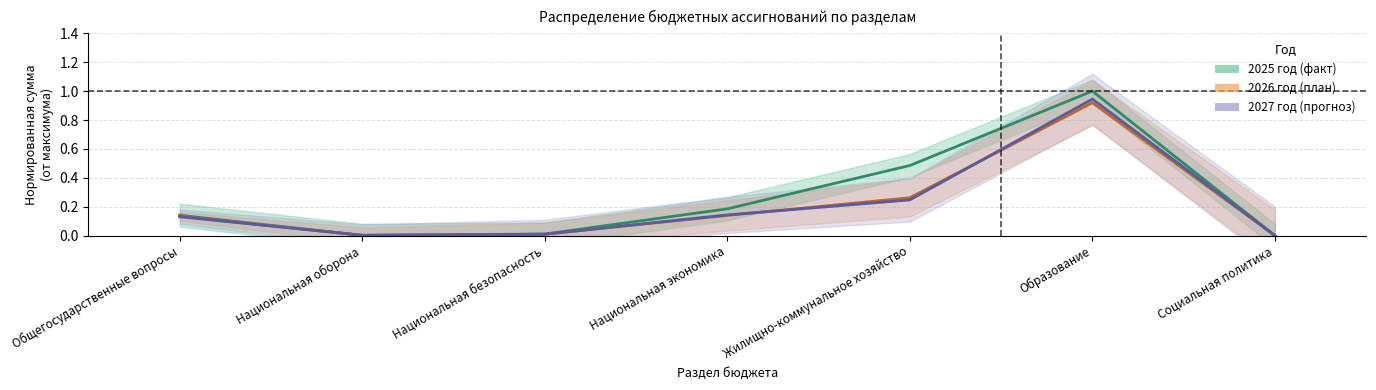

Where is the first local minimum for 2025 год?

Национальная оборона